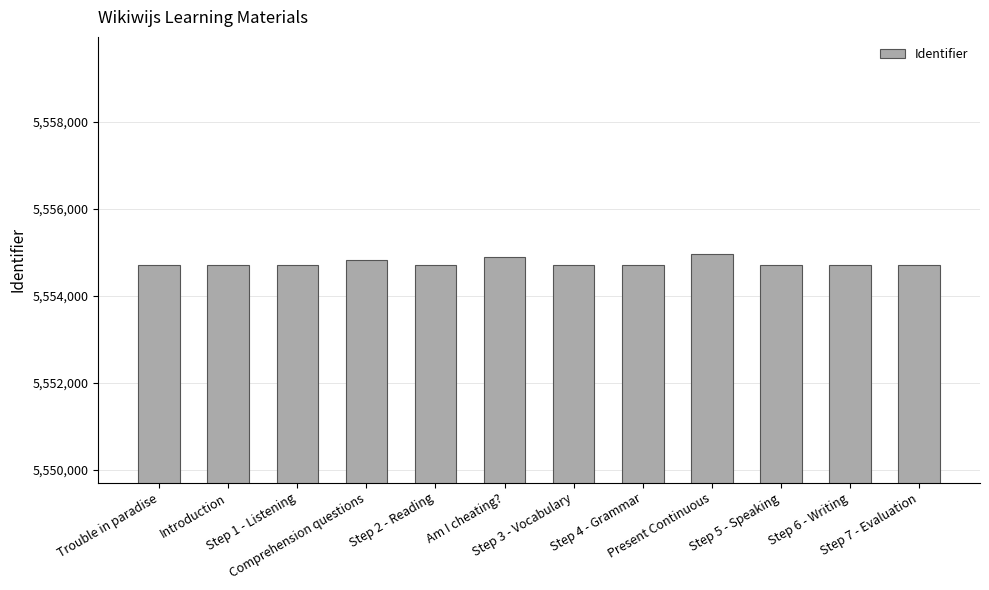

What is the average value?

5554752